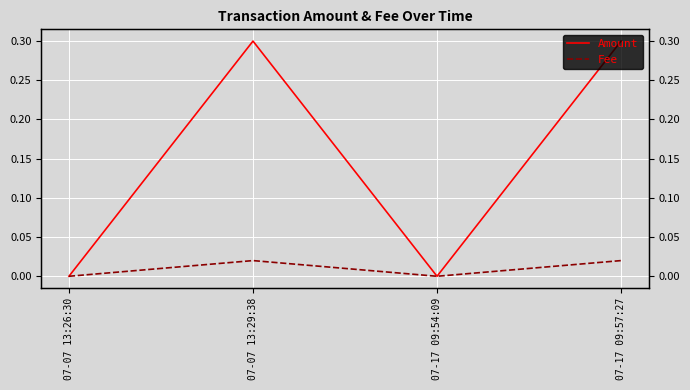

True or false: Fee and Amount intersect in this chart.

False